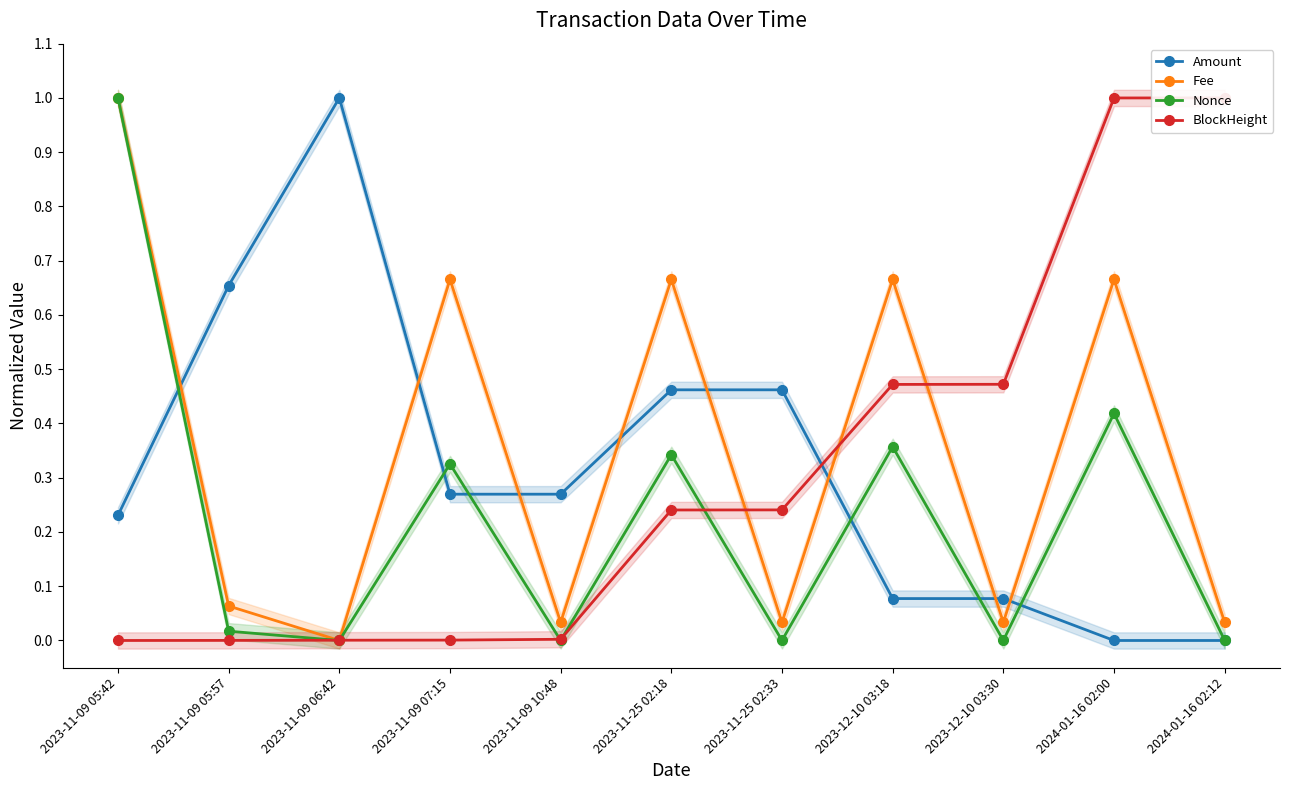

Where do Nonce and Amount first cross each other?

2023-11-09 05:42 and 2023-11-09 05:57